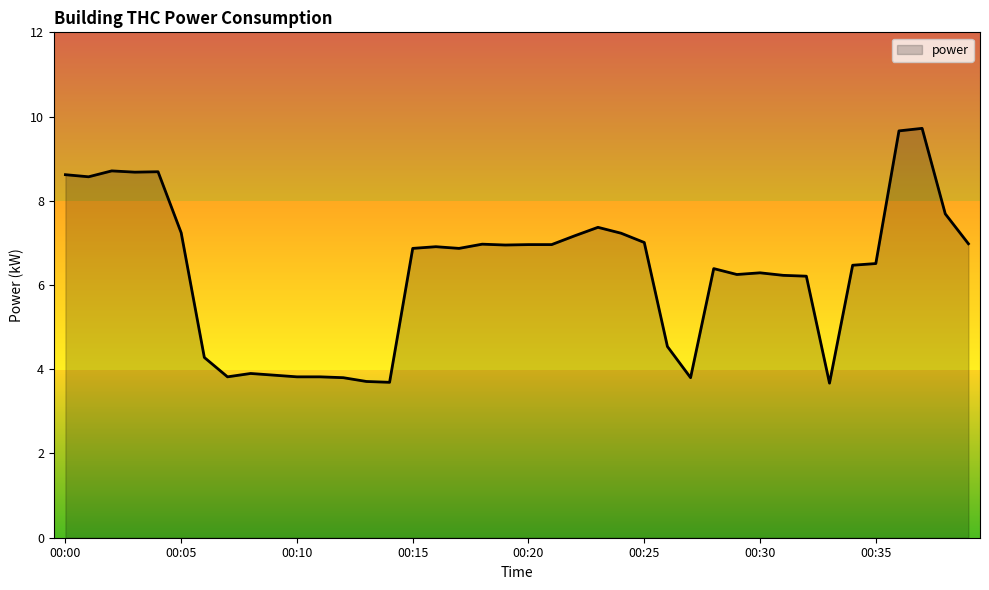

What is the smallest value displayed?

3.7